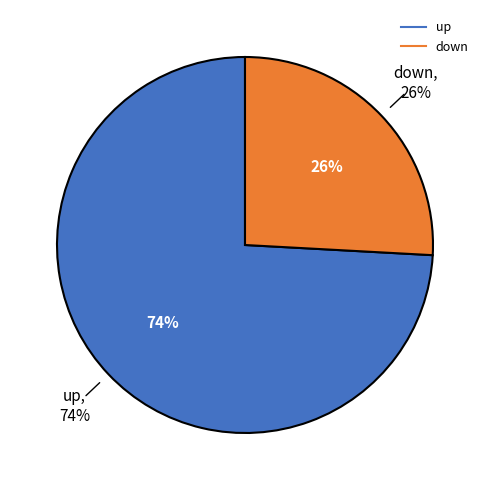

To the nearest percent, what is the average slice percentage?

50%